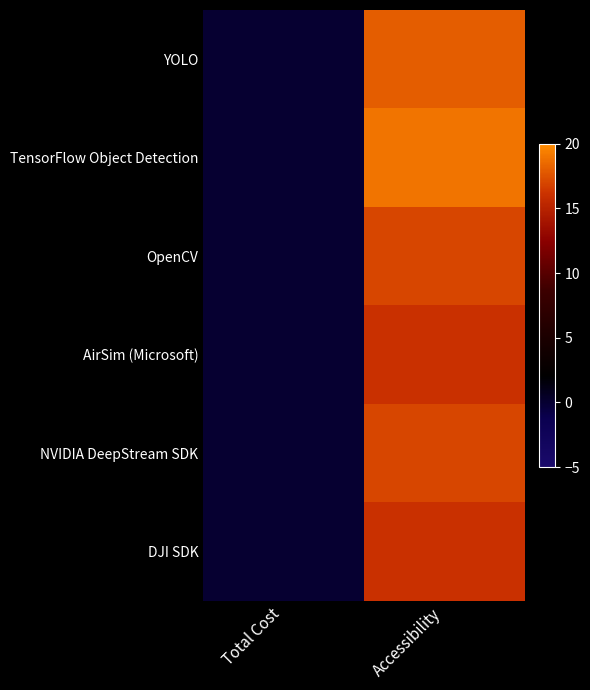

What is the greatest value displayed?

19